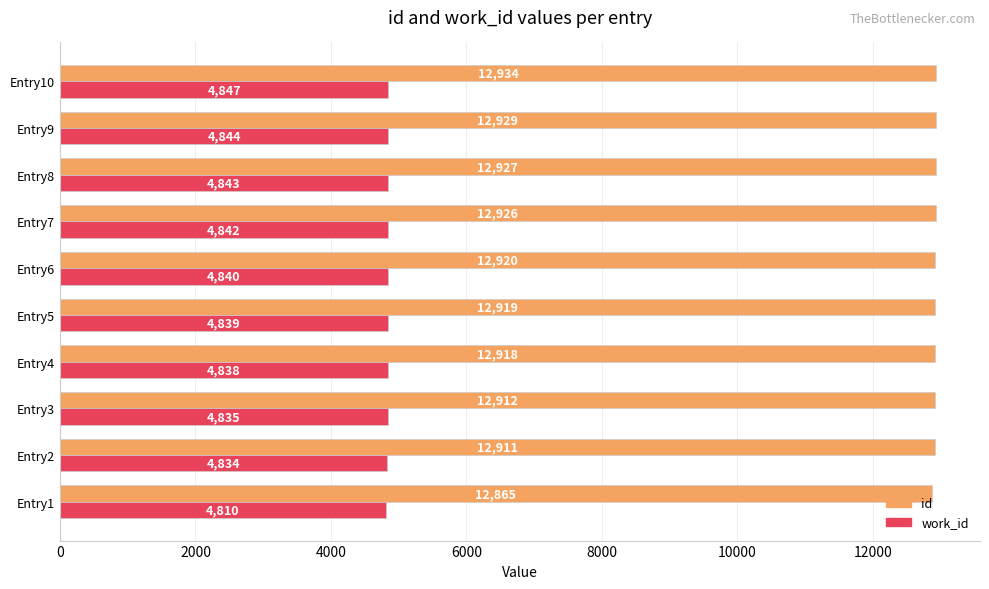

Which series changed the most between Entry1 and Entry5?

id